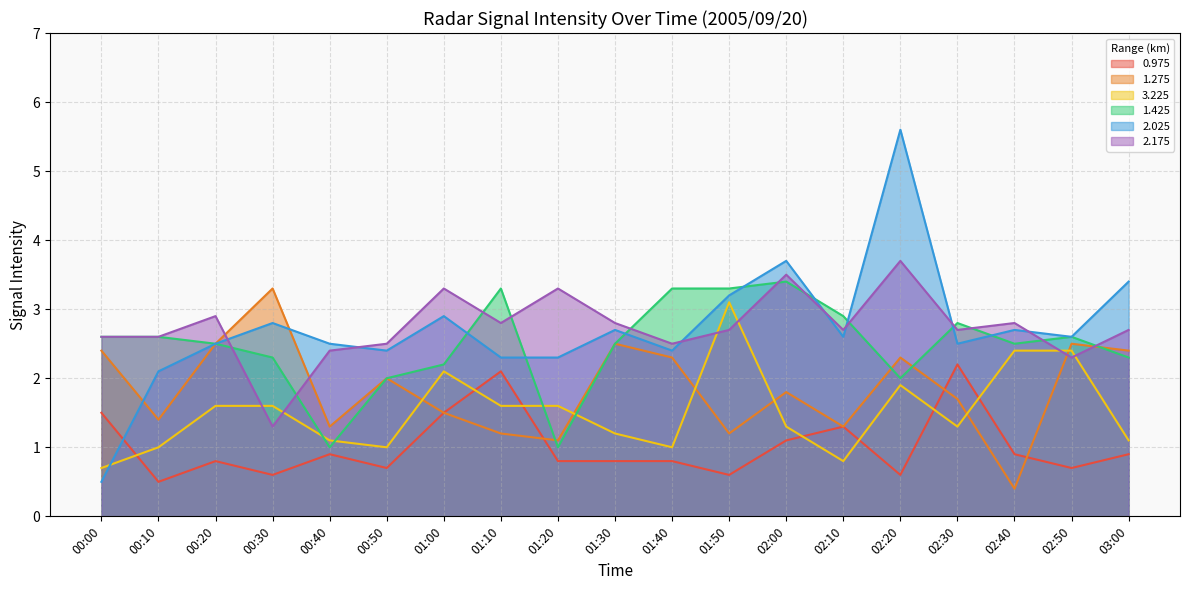

True or false: 3.225 has more than 2 interior local peaks.

True